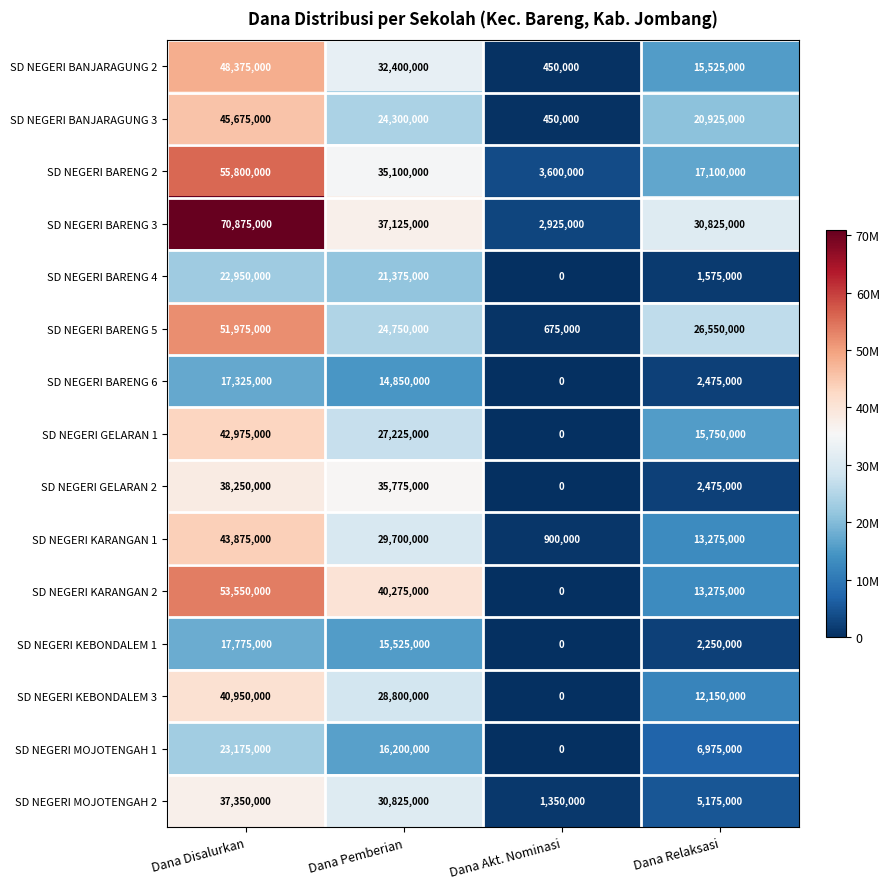

What is the spread (max minus min) of values at Dana Relaksasi?

29250000